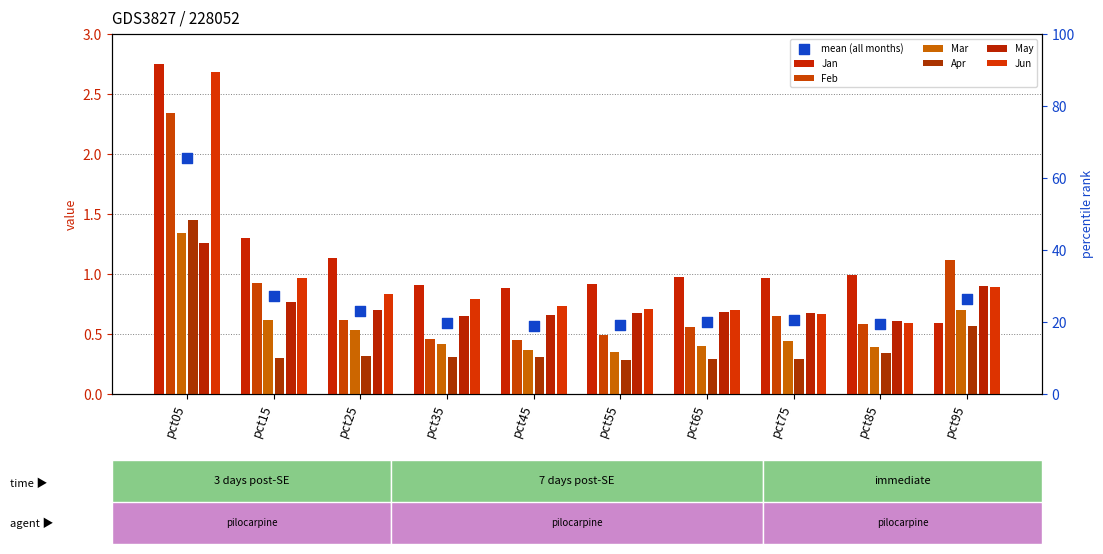

Which series has the largest Y range (max minus min)?

Jan